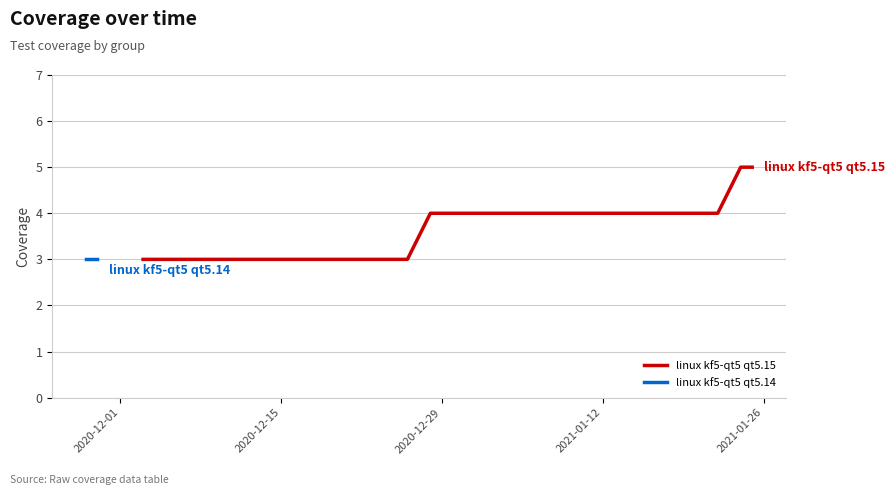

How many categories are shown in the chart?

14